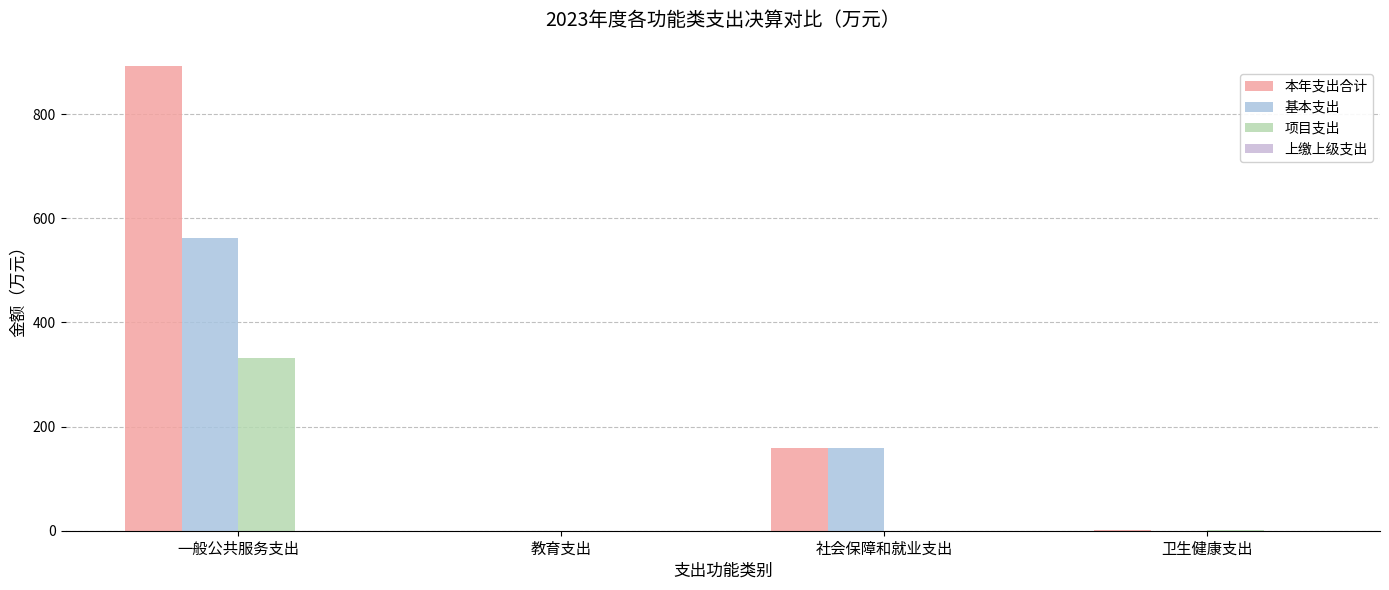

What is the label of the 2nd bar from the left?

教育支出